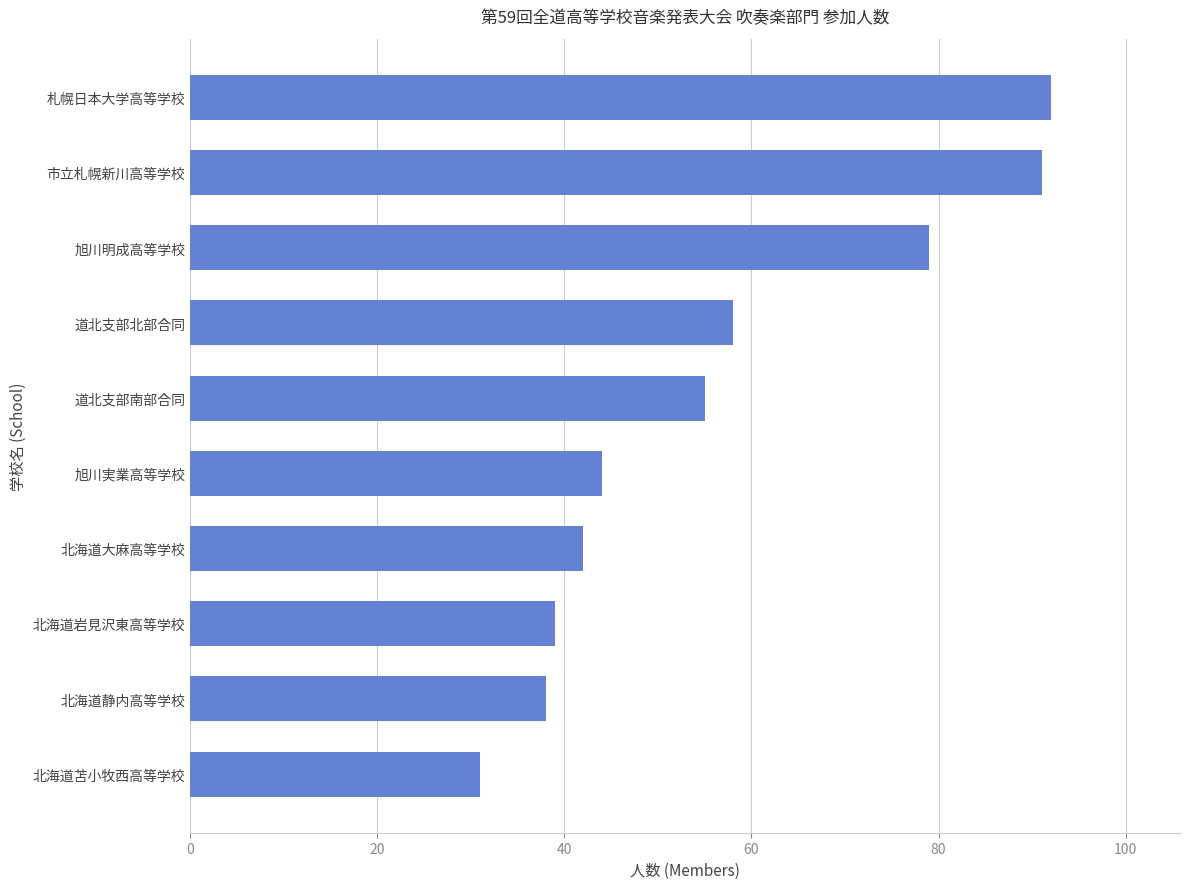

Count the number of data series in this chart.

1